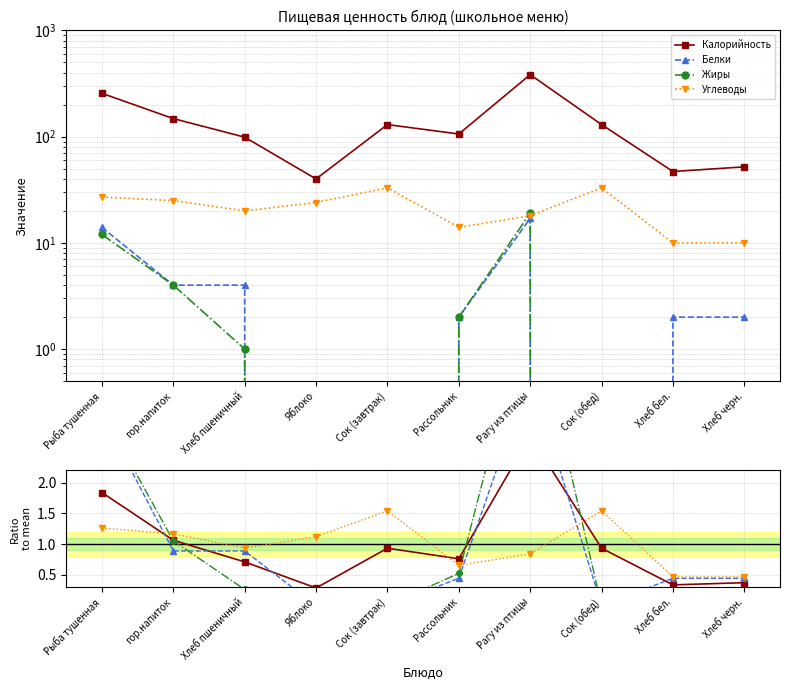

What are all the series names shown in the legend?

Калорийность, Белки, Жиры, Углеводы